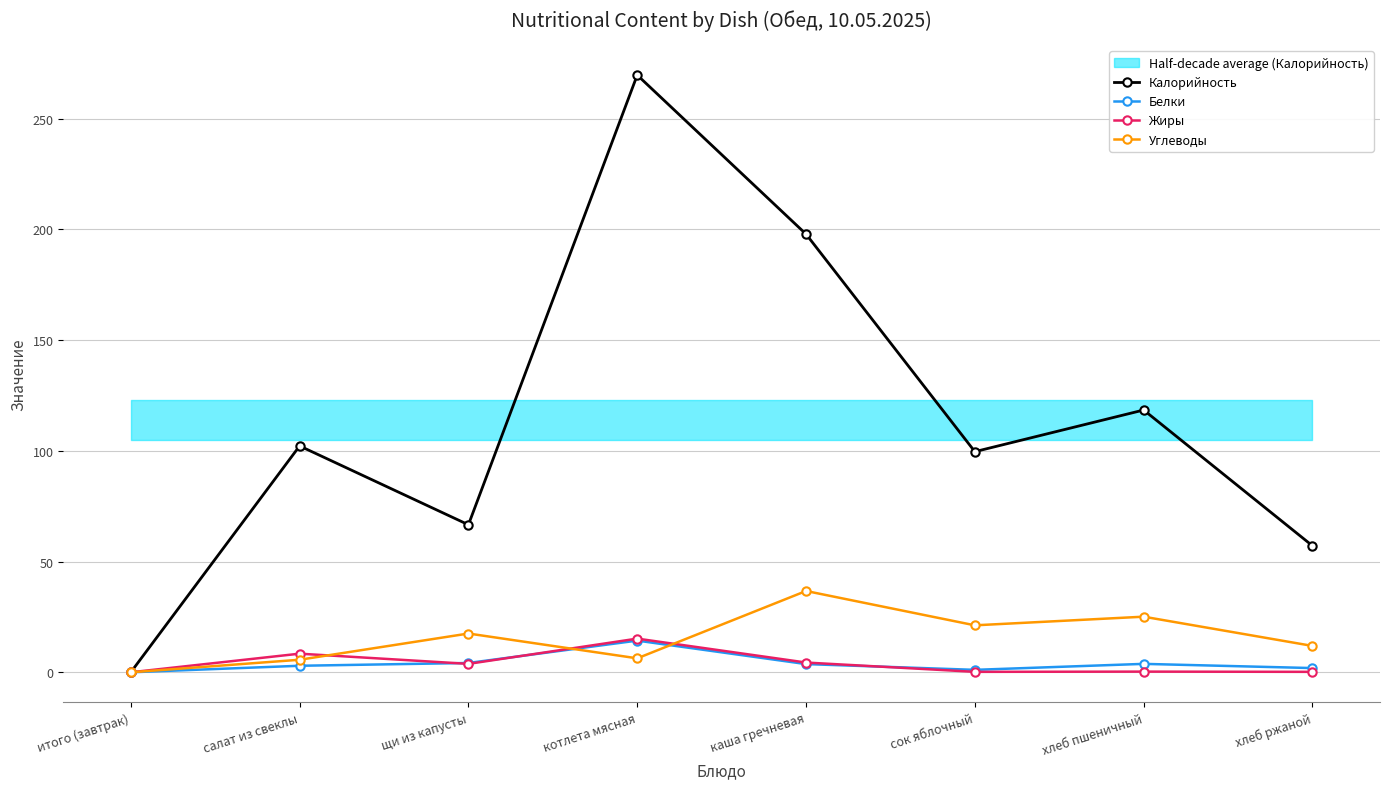

Read the Углеводы value at салат из свеклы.

5.7